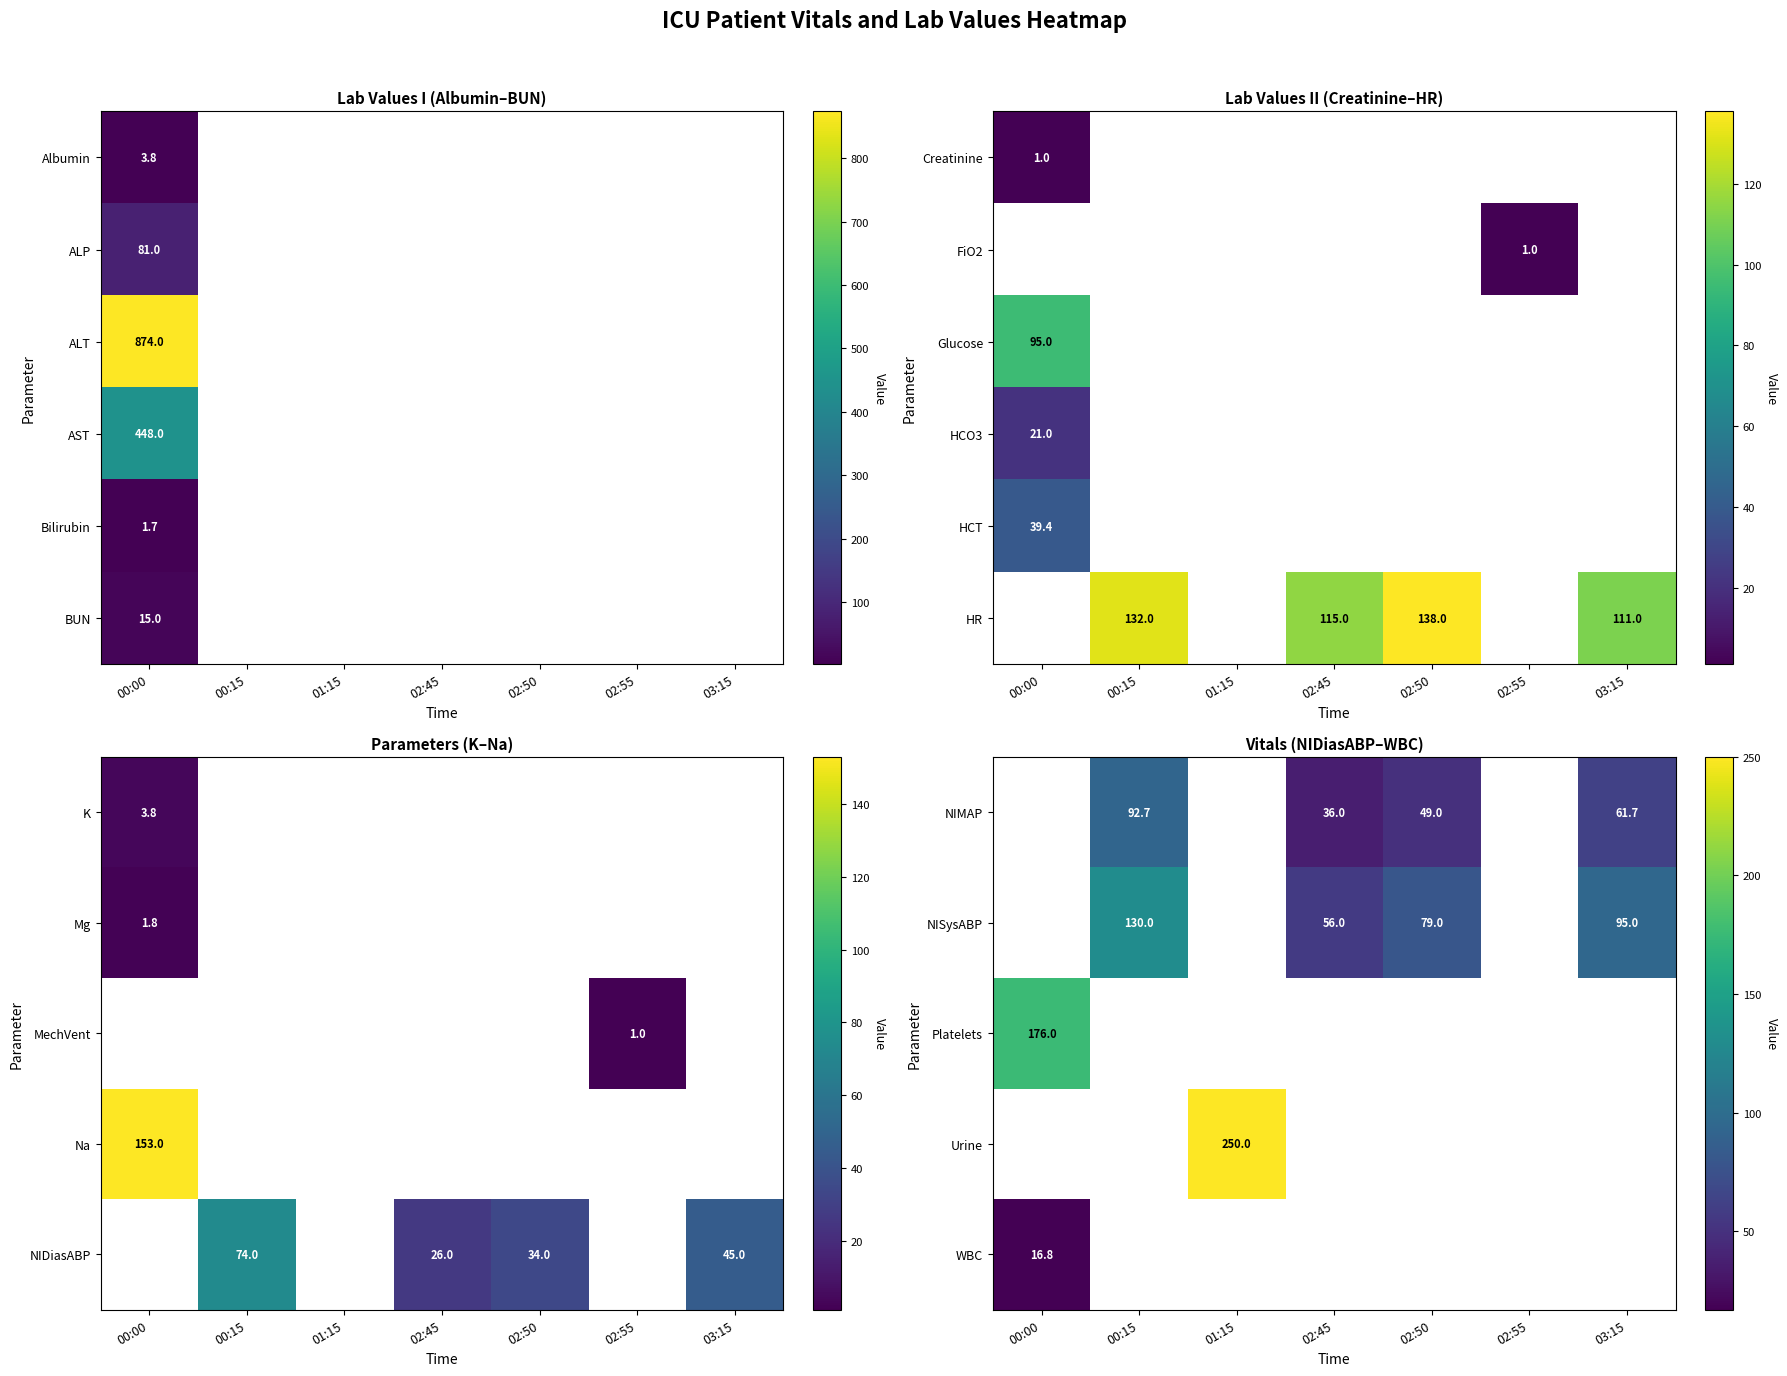

Is it true that Glucose equals 47.9 at 00:00?

False